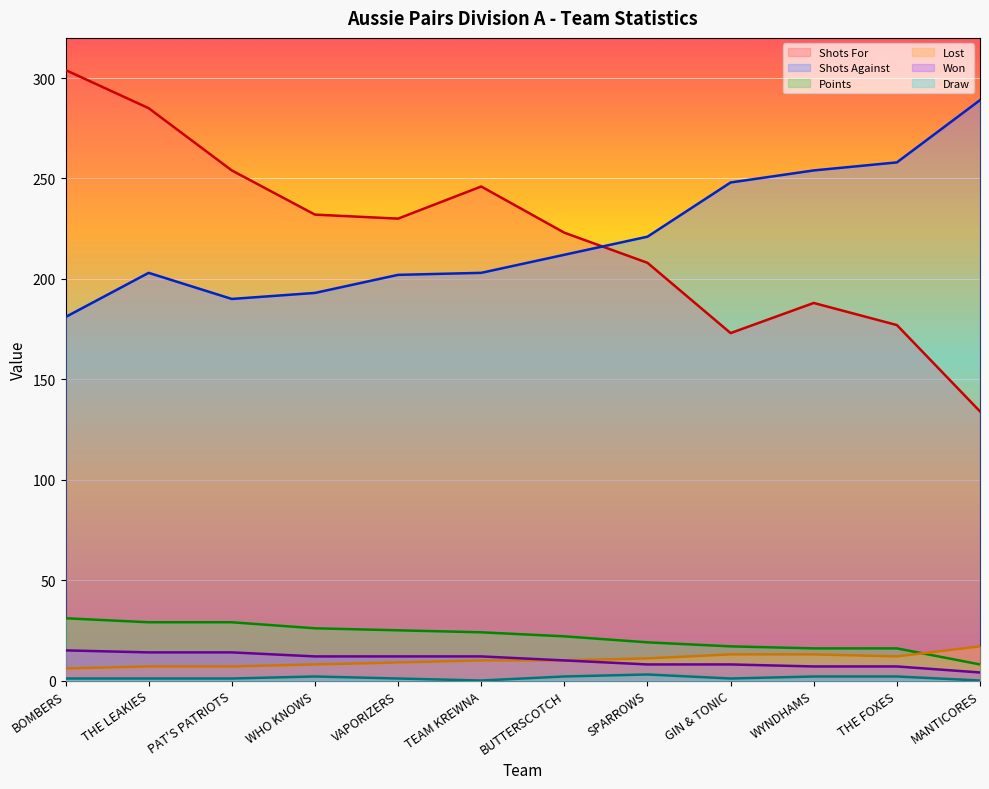

At which label does Won first exceed 12?

BOMBERS